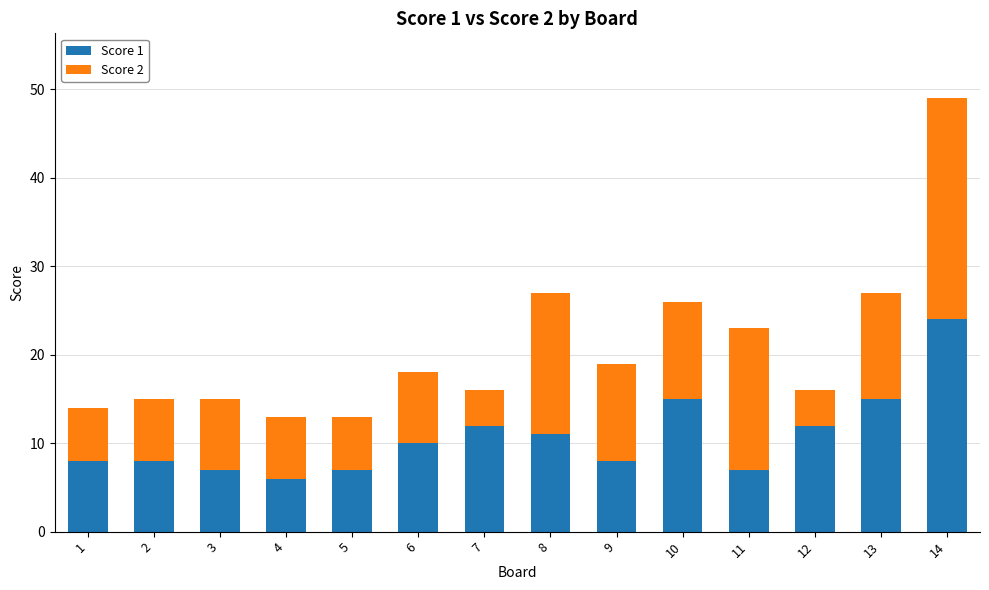

At which category is the sum across all series the highest?

14